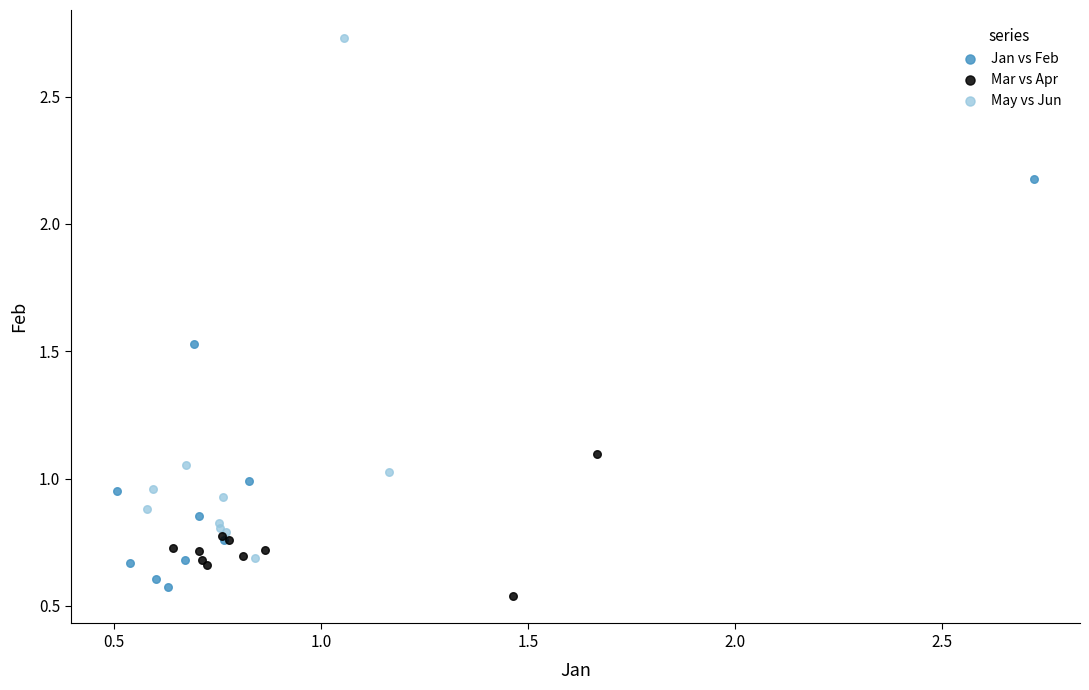

Which series reaches the maximum Y coordinate?

May vs Jun